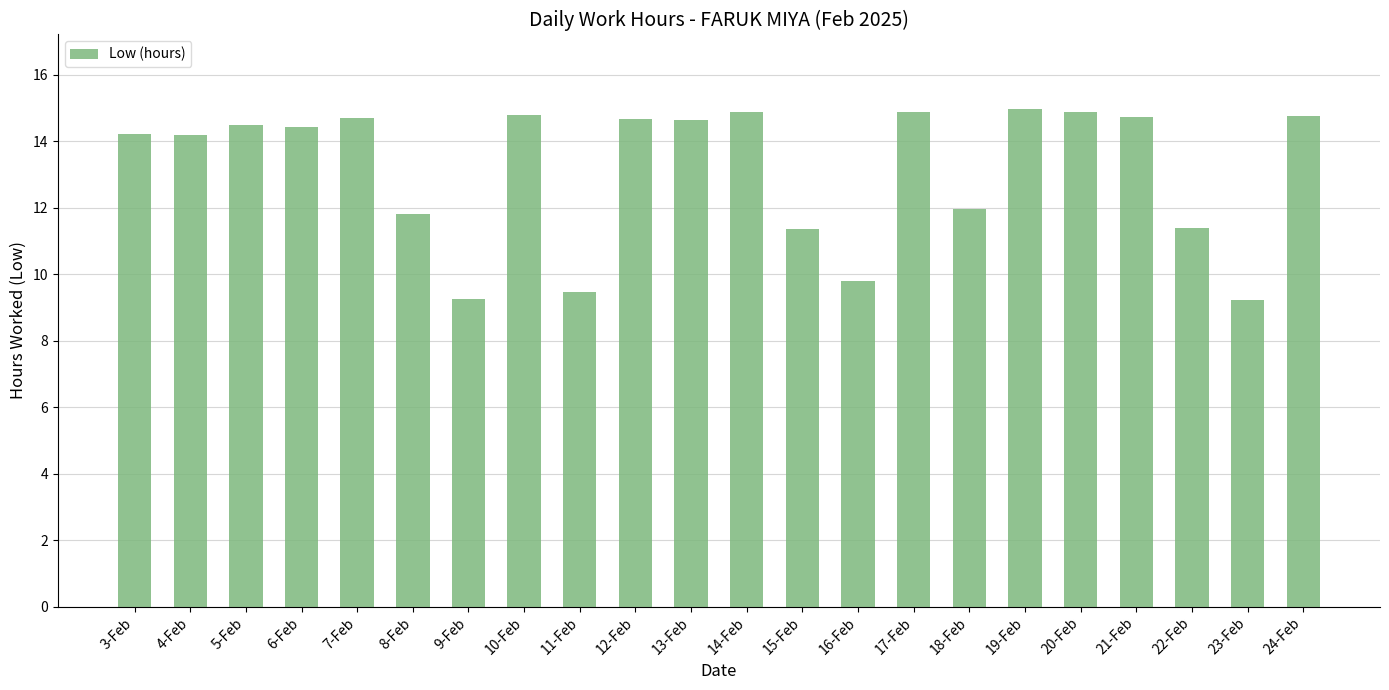

What is the change in value from 5-Feb to 11-Feb?

-5.0